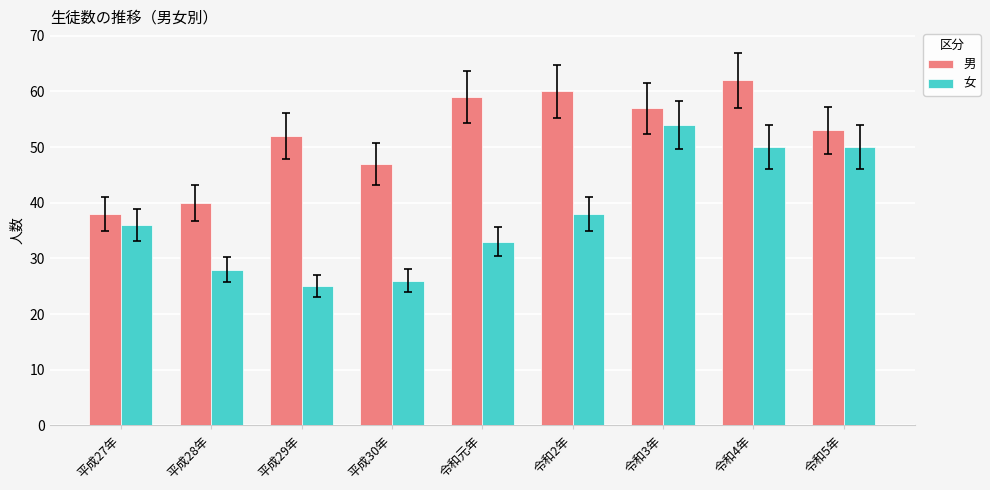

Which series changed the most between 令和元年 and 令和2年?

女